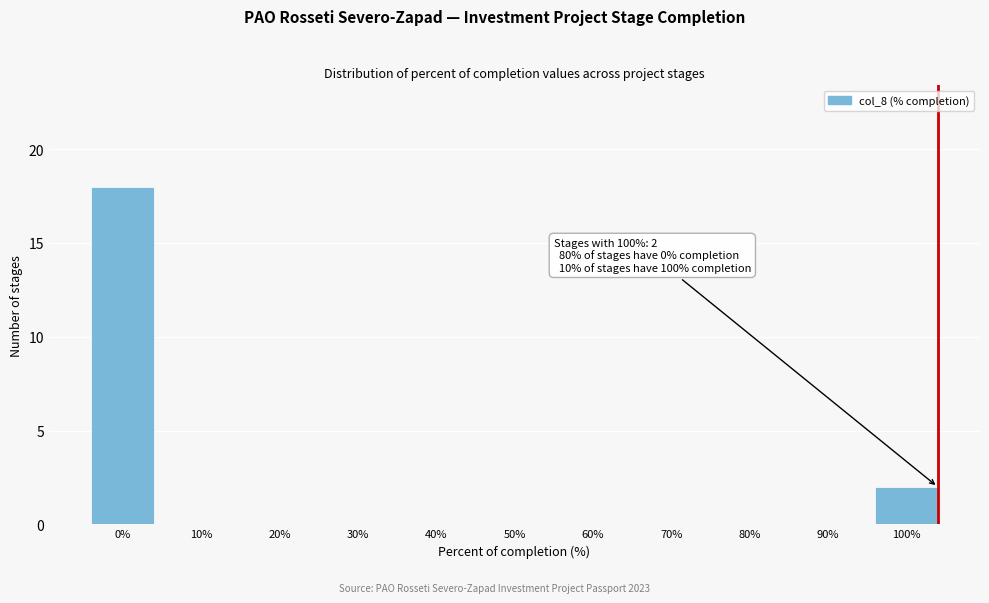

Reading left to right, extract all data points from this chart.

0%=18	10%=0	20%=0	30%=0	40%=0	50%=0	60%=0	70%=0	80%=0	90%=0	100%=2